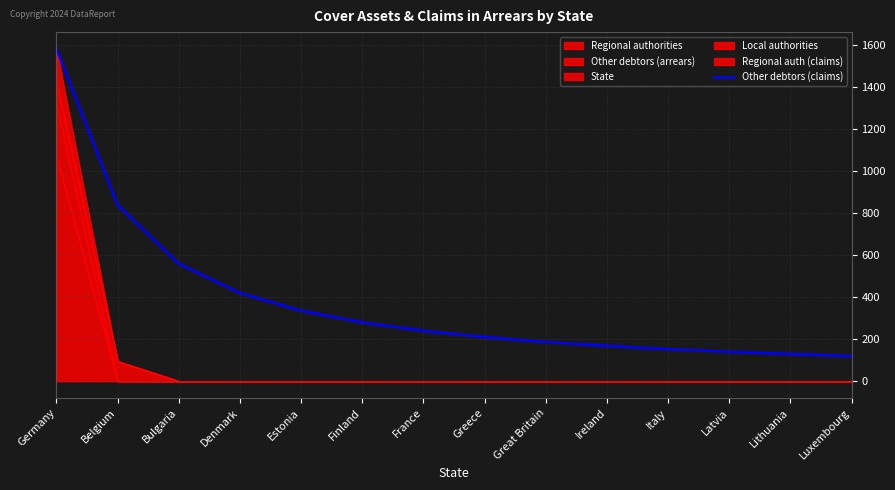

What is the change in value from Belgium to Finland?

-559.7